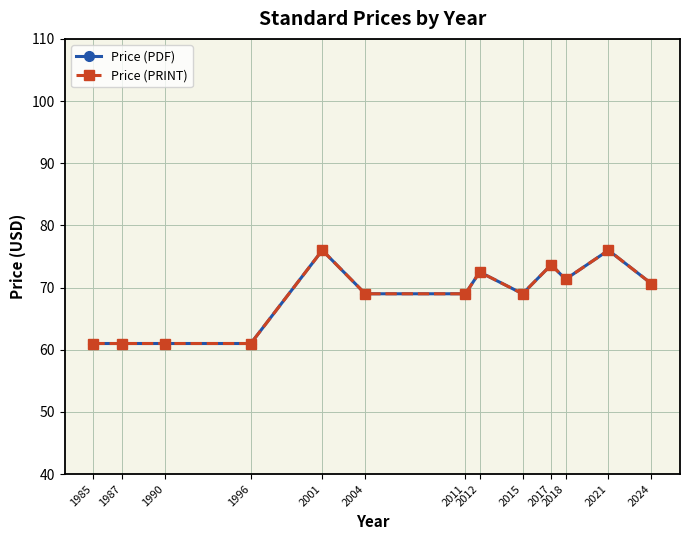

How many lines are shown in the chart?

2